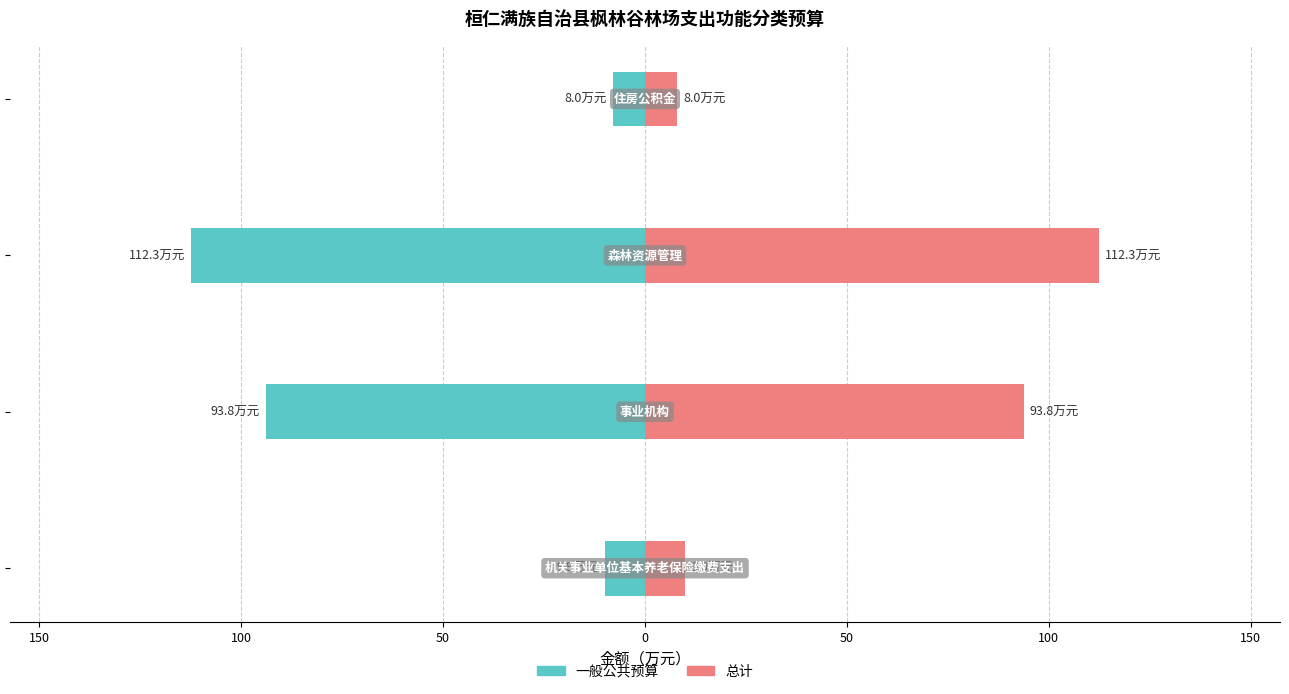

Reading left to right, extract all data points from this chart.

一般公共预算: -9.9	-93.8	-112.3	-8.0
总计: 9.9	93.8	112.3	8.0